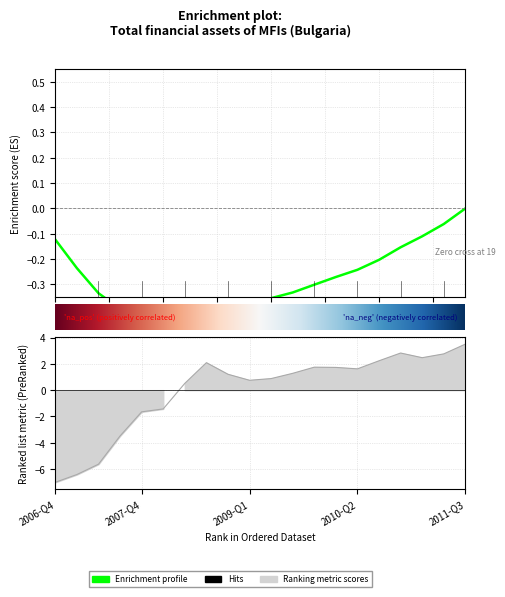

What is the label of the 20th point from the left?

2011-Q3